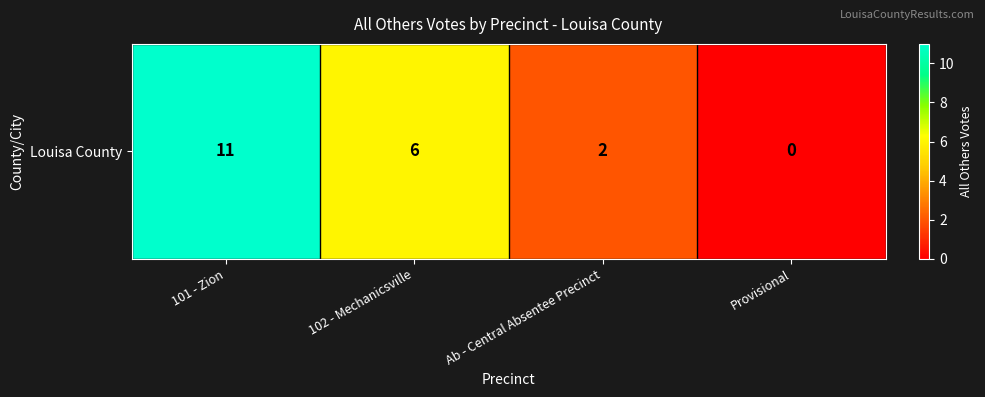

Between 102 - Mechanicsville and Ab - Central Absentee Precinct, which is larger?

102 - Mechanicsville